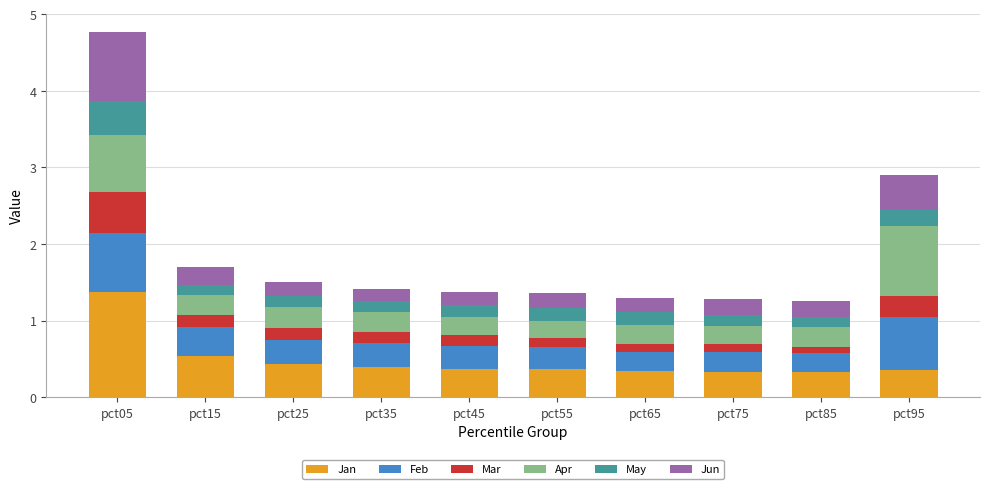

What value does the Jan series have at pct35?

0.4